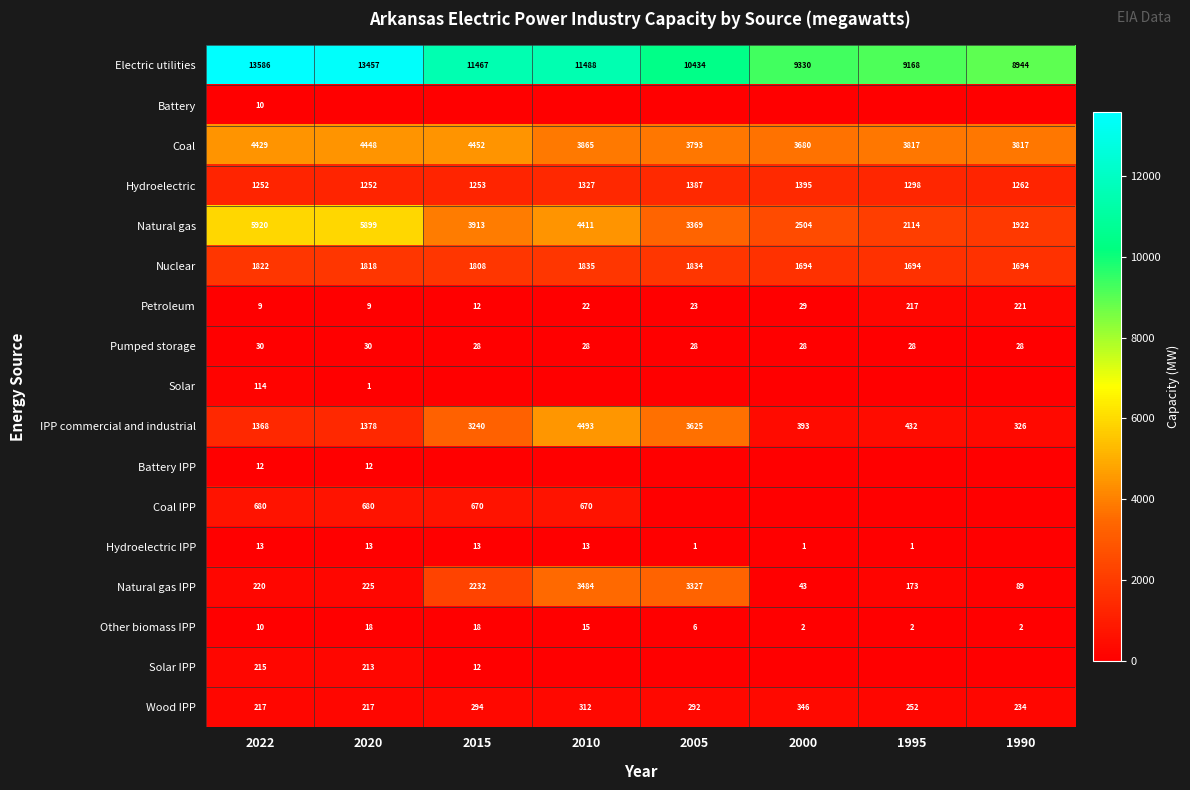

Is it true that Solar equals 152 at 2022?

False